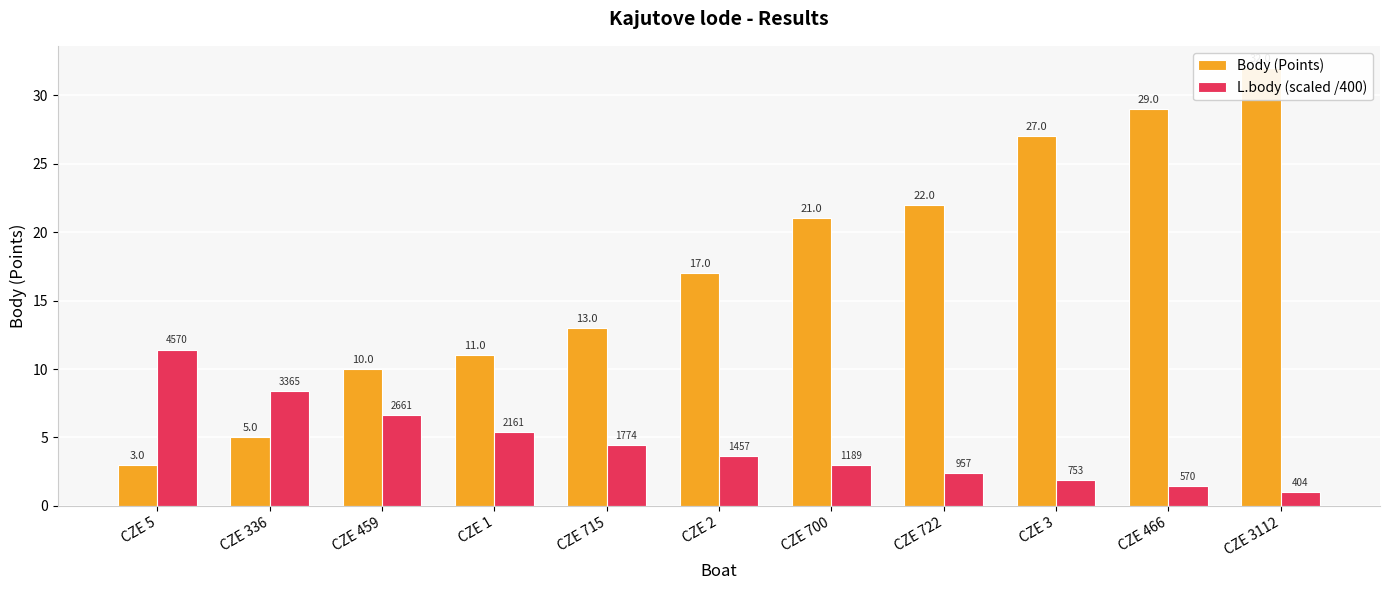

Which series has the largest total across all categories?

Body (Points)